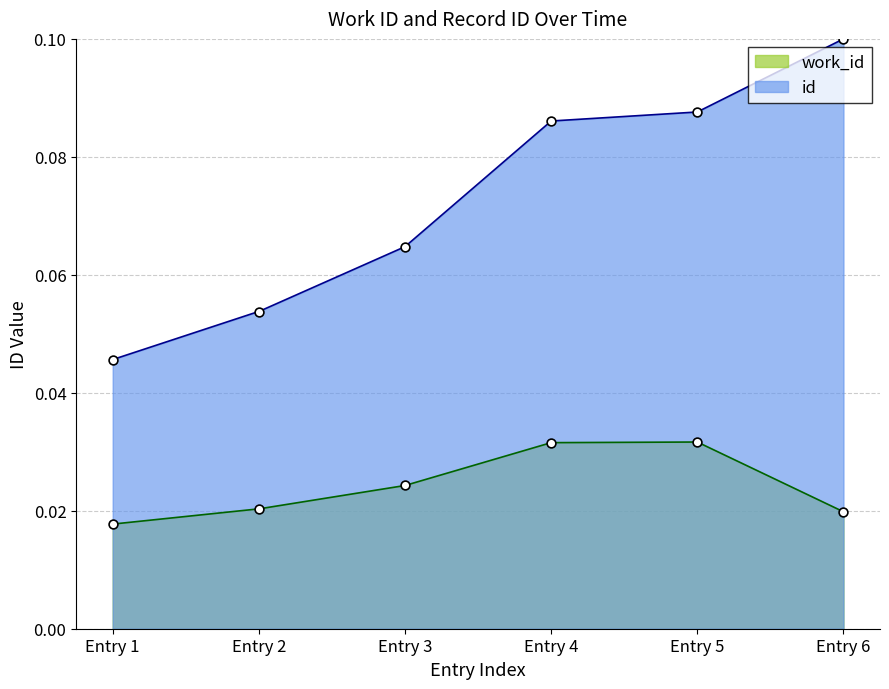

Which series has the largest Y range (max minus min)?

id